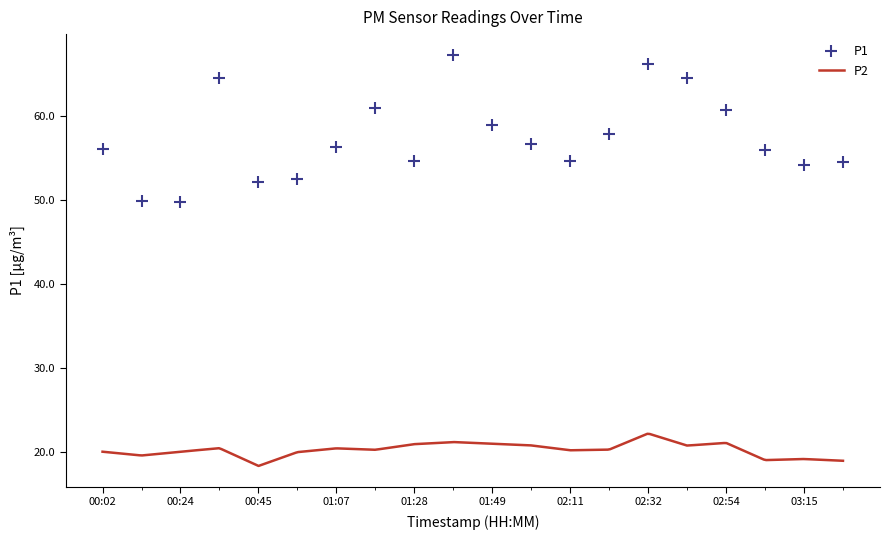

Rank the categories by value from lowest to highest.

00:24, 00:13, 00:45, 00:56, 03:15, 03:26, 02:11, 01:28, 03:05, 00:02, 01:07, 02:00, 02:22, 01:49, 02:54, 01:17, 00:34, 02:43, 02:32, 01:39